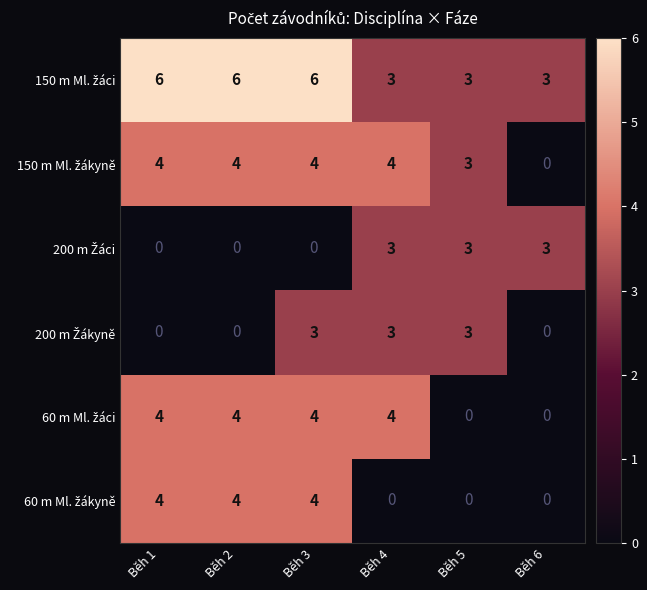

What is the maximum value shown in the chart?

6